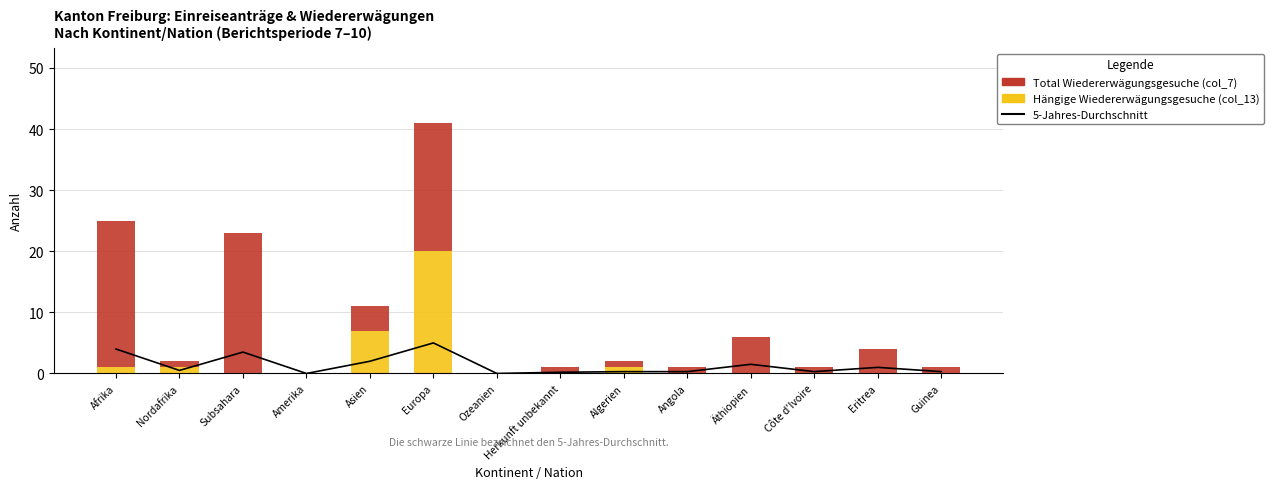

True or false: 5-year average (reference line) has a value of 0.3 at Nordafrika.

False